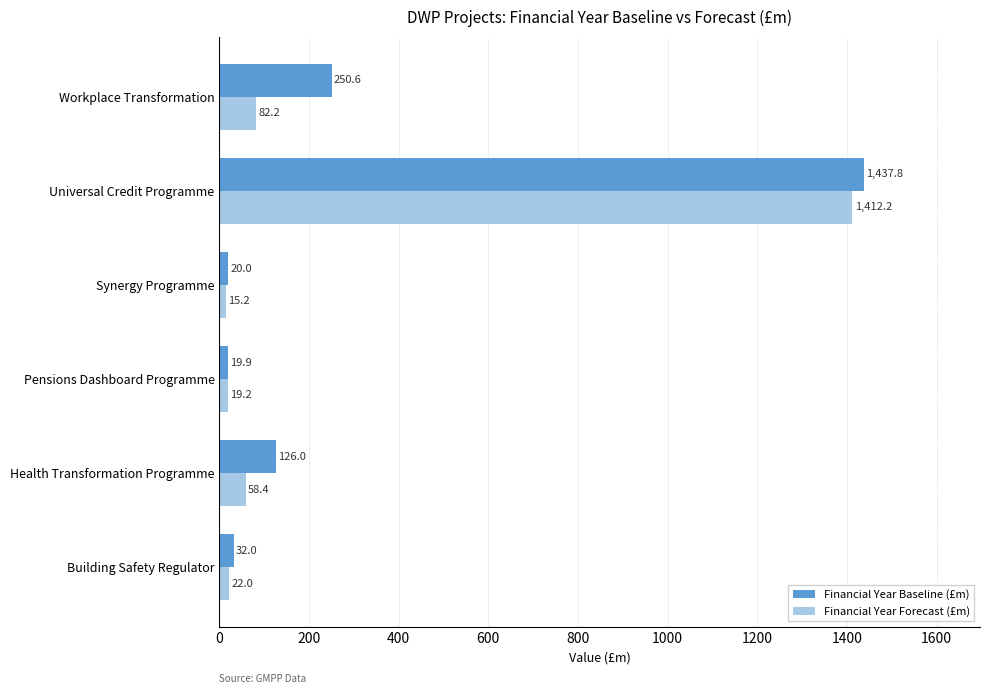

Which label corresponds to the smallest value in the chart?

Synergy Programme